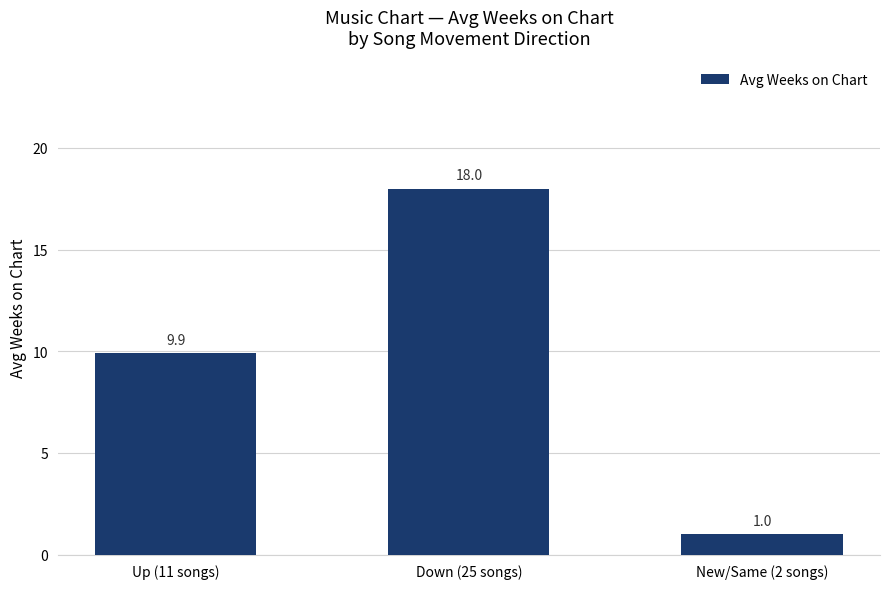

Count the number of values greater than 9.

2